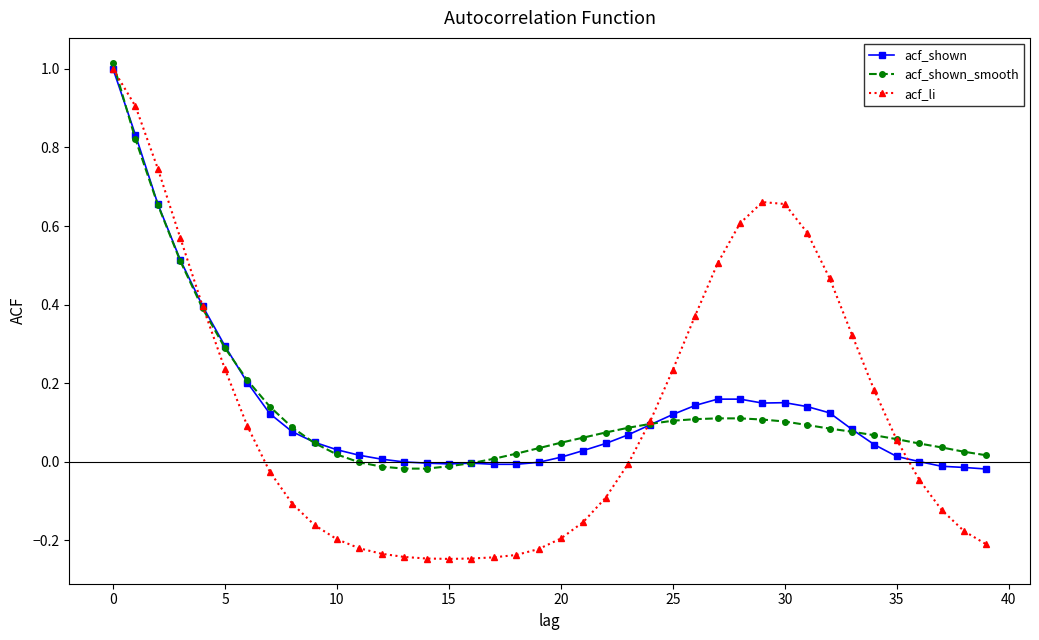

What is the difference between the maximum and second lowest values in the acf_li series?

1.2